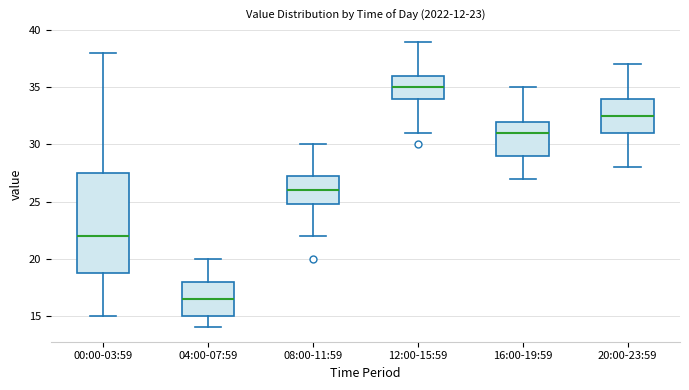

Comparing the boxes themselves (not the whiskers), which one is the tallest?

00:00-03:59